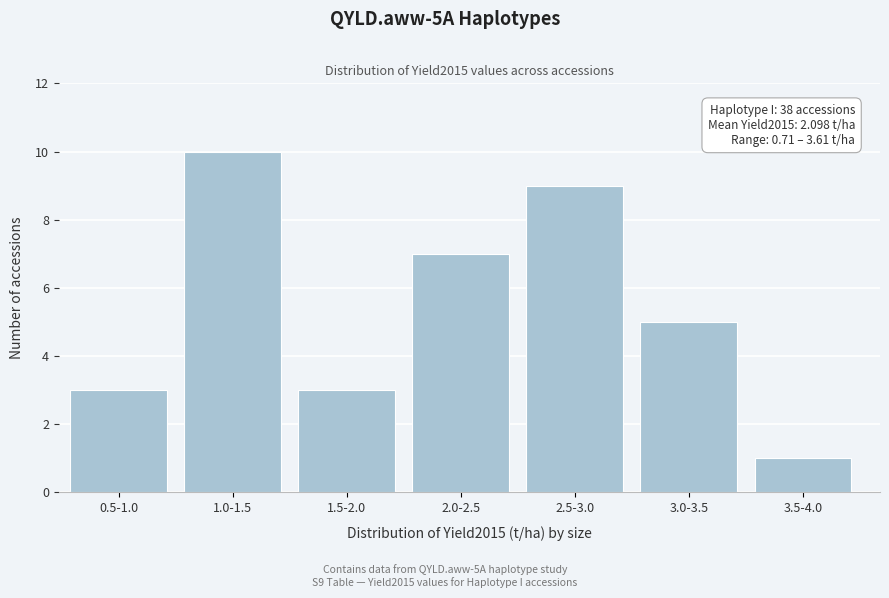

Reading left to right, what are all the values shown in this chart?

0.5-1.0=3	1.0-1.5=10	1.5-2.0=3	2.0-2.5=7	2.5-3.0=9	3.0-3.5=5	3.5-4.0=1